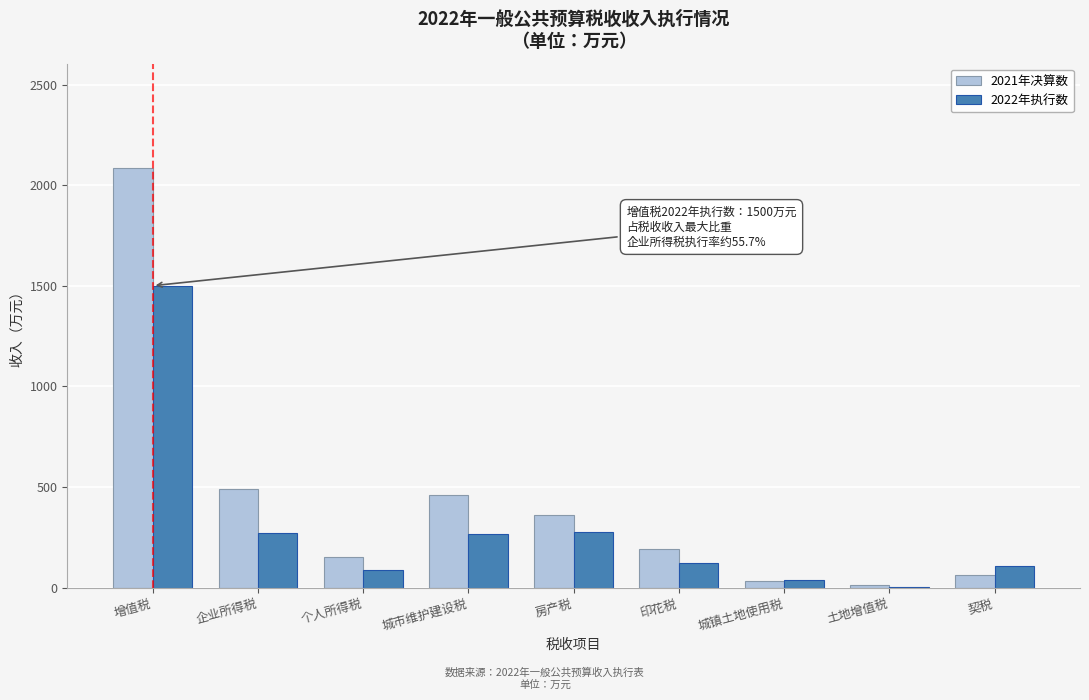

Is the value of 2021年决算数 at 印花税 greater than the value of 2022年执行数 at 契税?

Yes